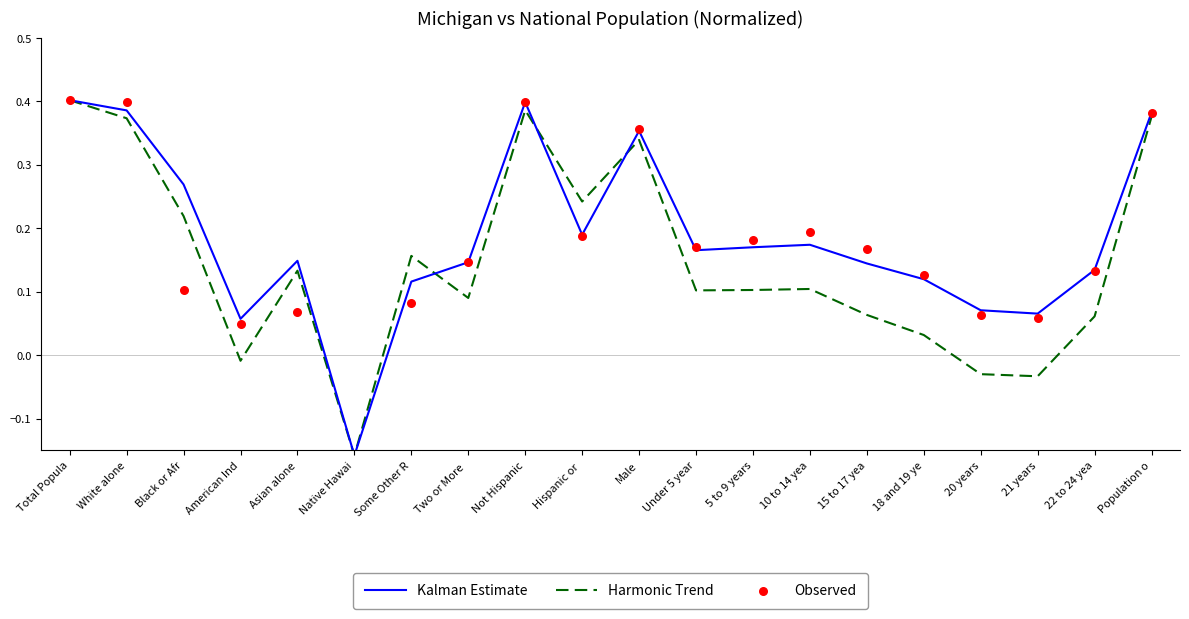

What are all the series names shown in the legend?

Kalman Estimate, Harmonic Trend, Observed